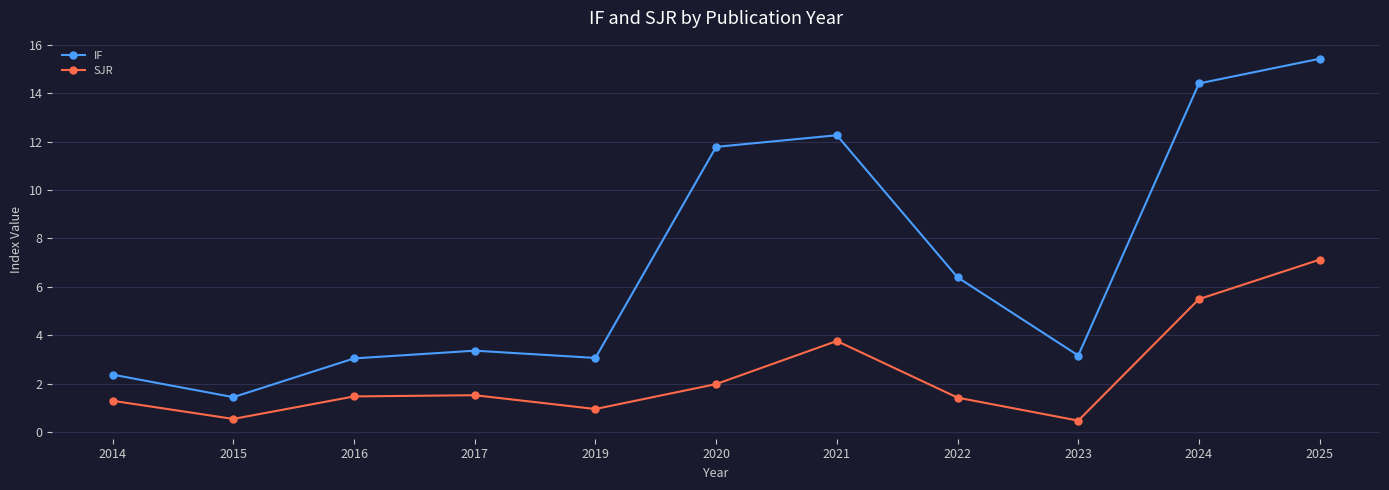

What is the sum of all IF values?

76.7